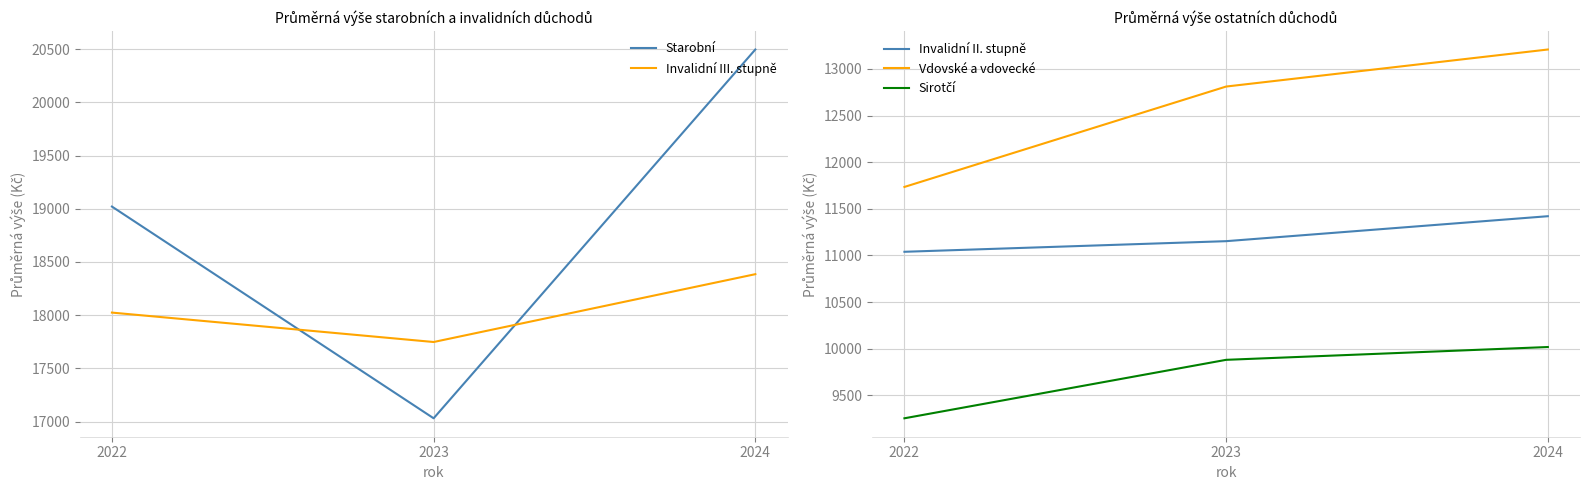

What is the value of the Invalidní III. stupně point at the 1st from the left?

18024.4